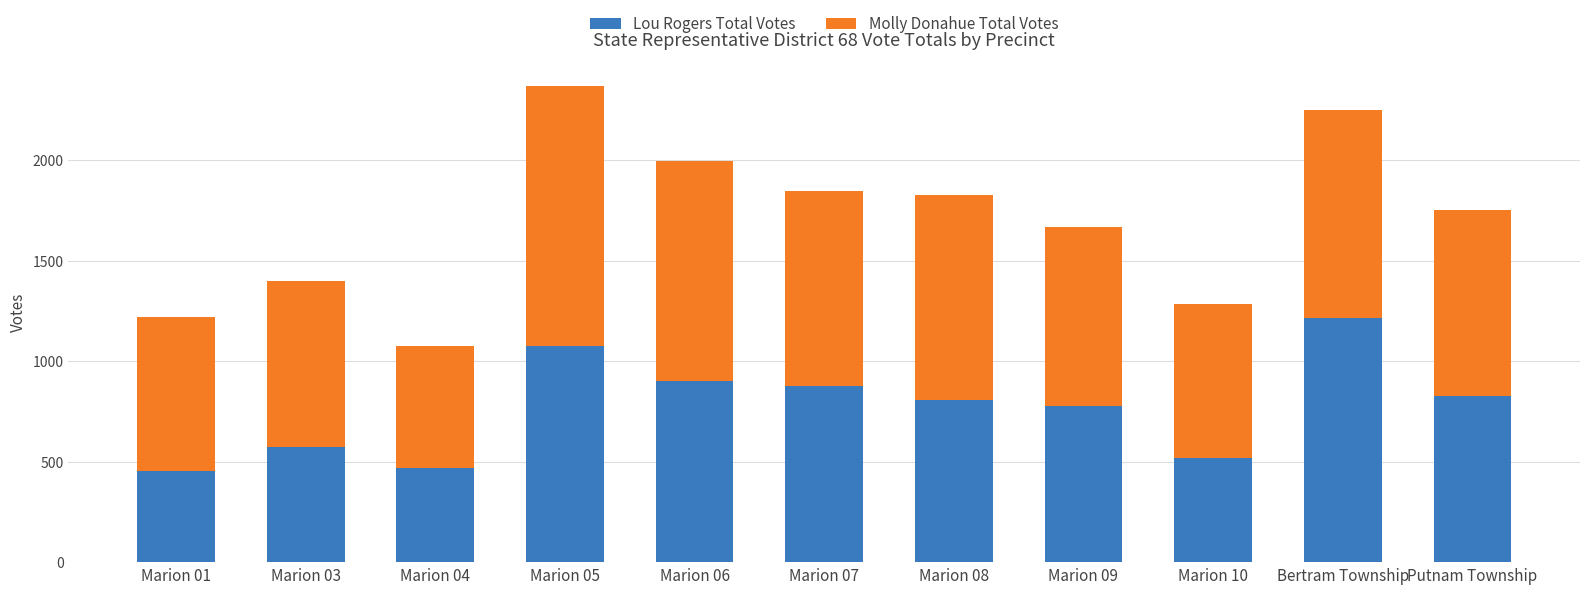

What is the difference between the maximum and minimum values in the Lou Rogers Total Votes series?

761